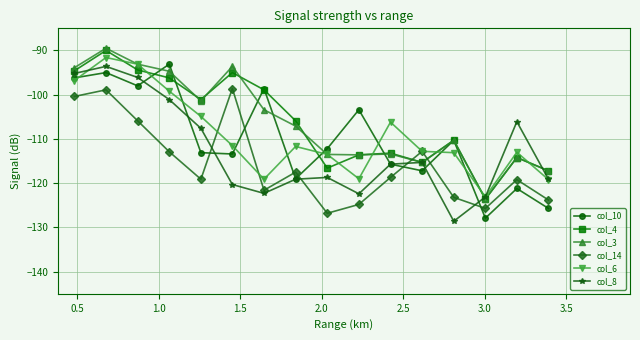

After their last crossing, which series has the higher values: col_4 or col_14?

col_4